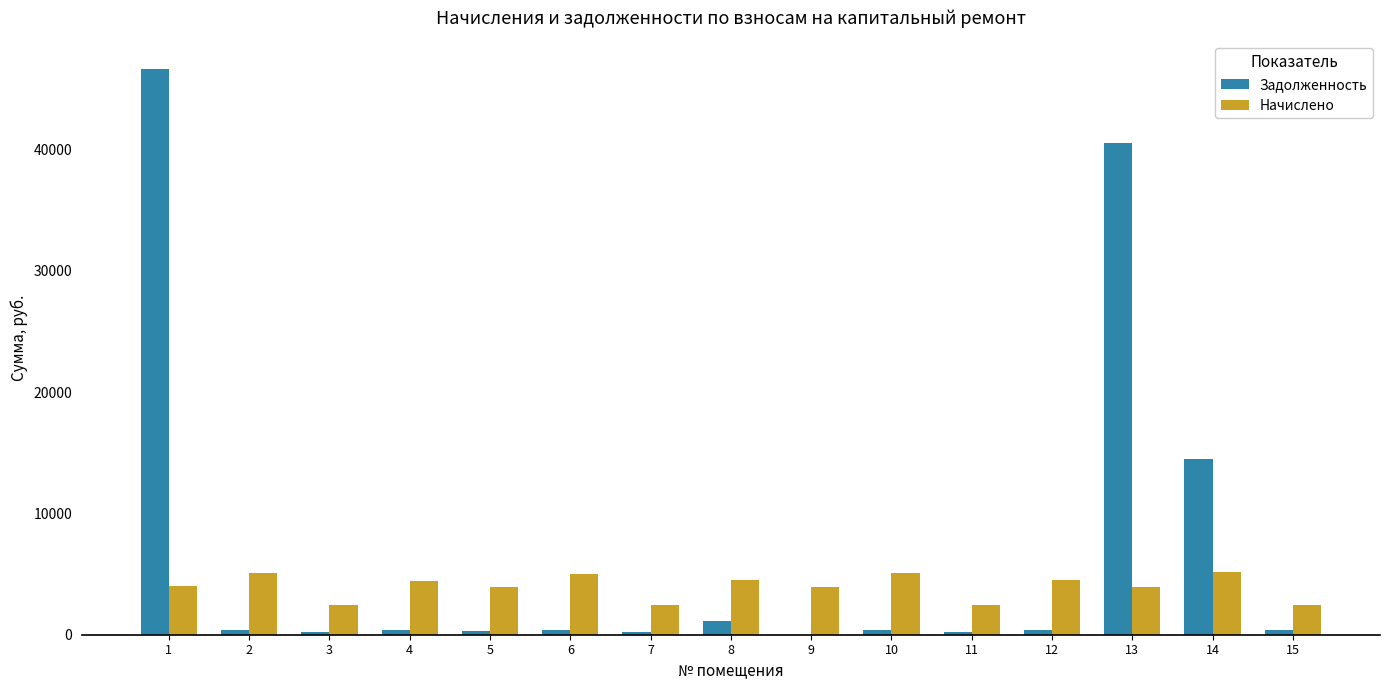

What is the average value of the Начислено series?

3956.0